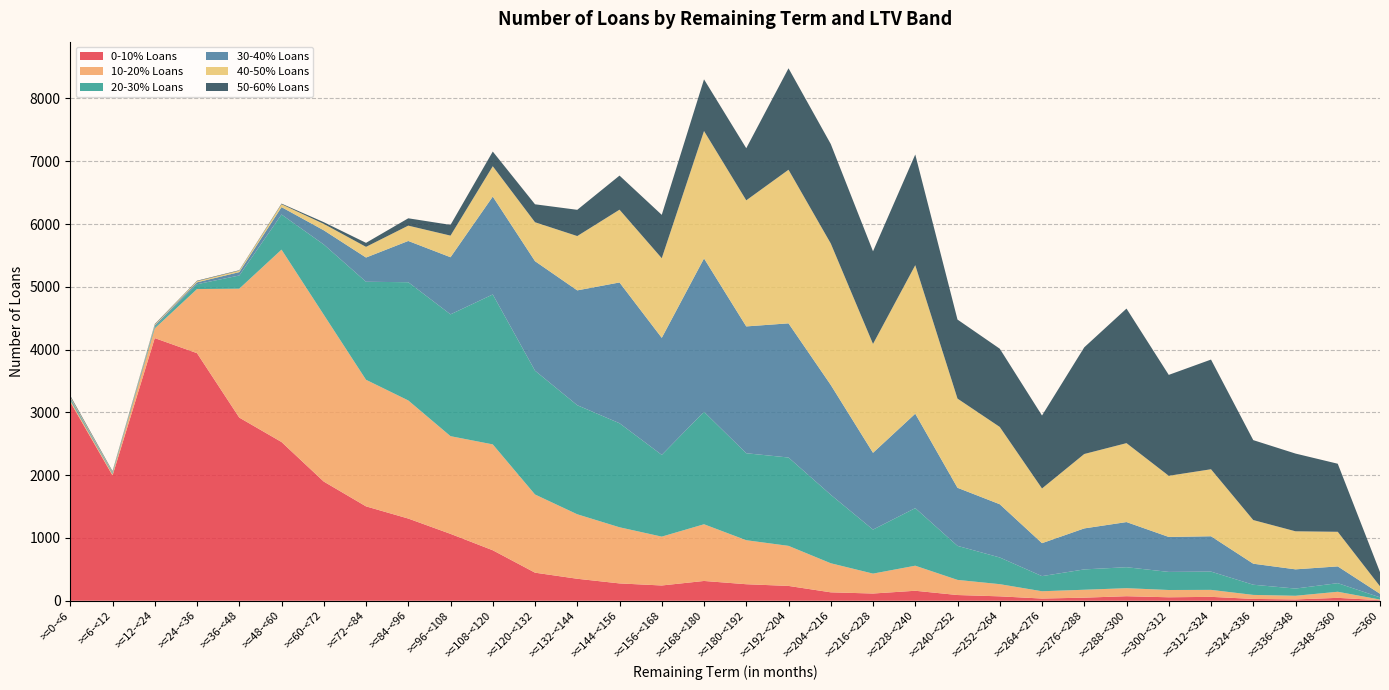

Reading left to right, list all the values displayed in this chart.

0-10% Loans: 3165	1995	4183	3943	2917	2528	1898	1503	1309	1065	804	447	350	276	243	315	263	236	134	115	159	91	70	35	49	72	55	62	29	21	46	9
10-20% Loans: 27	22	155	1021	2053	3064	2657	2016	1881	1556	1686	1245	1027	894	778	903	701	638	463	317	399	241	194	116	126	128	116	111	64	58	97	10
20-30% Loans: 22	15	24	77	210	559	1119	1561	1883	1940	2388	1972	1737	1657	1302	1791	1385	1407	1091	701	917	542	425	241	324	334	288	291	162	115	137	35
30-40% Loans: 21	11	22	30	54	118	226	386	657	910	1559	1744	1829	2242	1864	2443	2020	2137	1749	1223	1504	925	848	525	653	719	557	563	335	306	267	57
40-50% Loans: 15	10	14	18	23	46	102	170	244	344	483	620	865	1159	1268	2029	2008	2446	2253	1734	2365	1420	1231	871	1185	1257	974	1067	695	606	551	119
50-60% Loans: 16	11	9	8	7	10	27	64	117	171	234	286	418	543	691	823	830	1616	1584	1475	1763	1259	1246	1162	1699	2143	1607	1747	1273	1238	1084	226